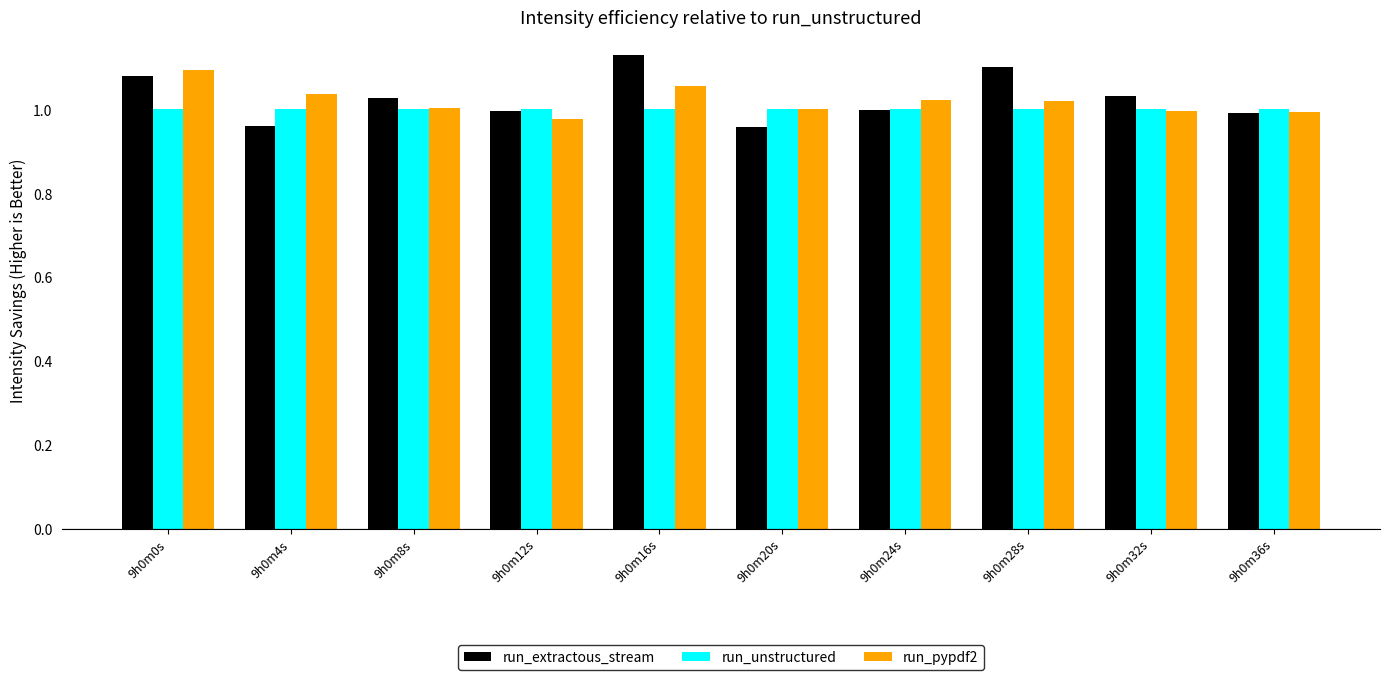

Is it true that run_pypdf2 equals 0.5 at 9h0m8s?

False